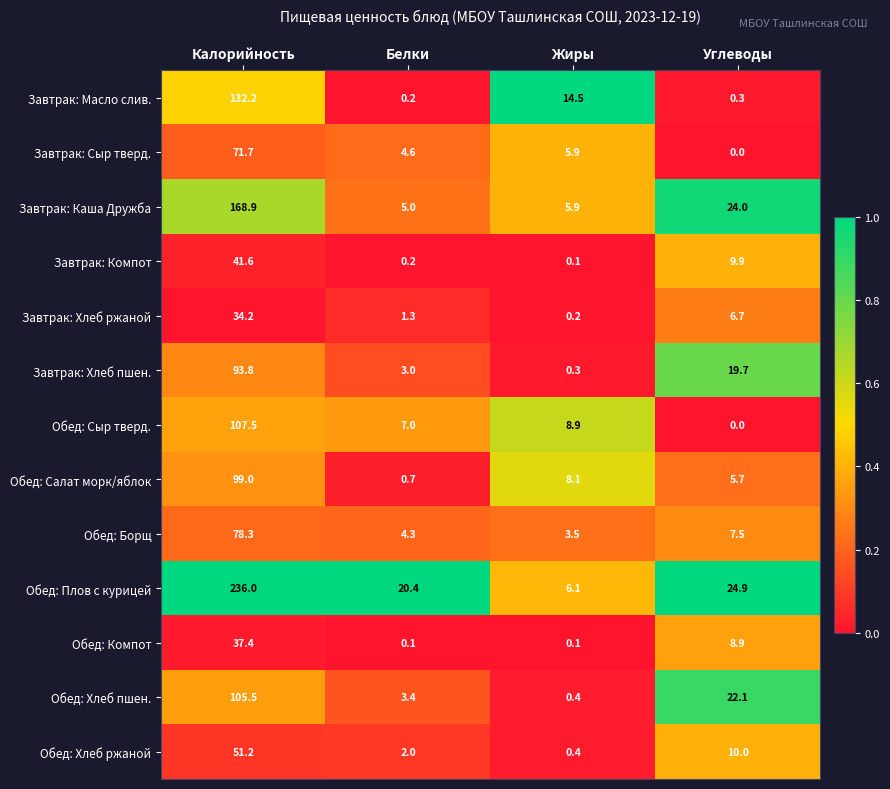

Between Жиры and Углеводы, which series saw the biggest shift?

Обед: Хлеб пшен.